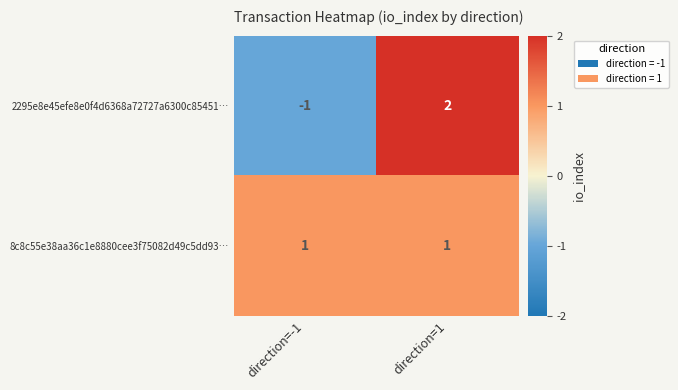

Which series has the widest spread of values?

2295e8e45efe8e0f4d6368a72727a6300c85451…